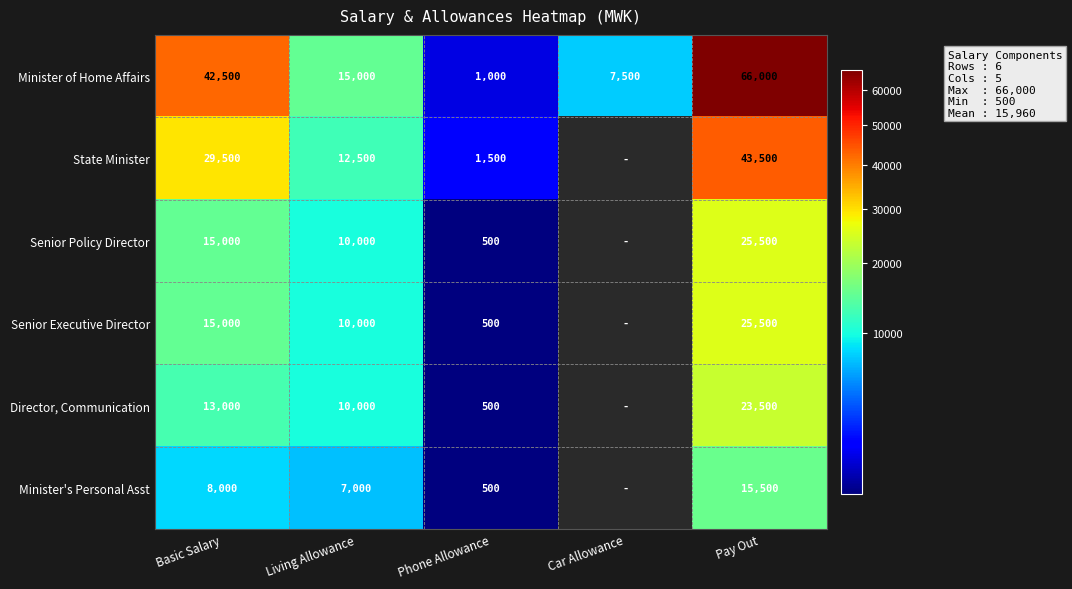

At which label is Minister of Home Affairs closest to 33500?

Basic Salary